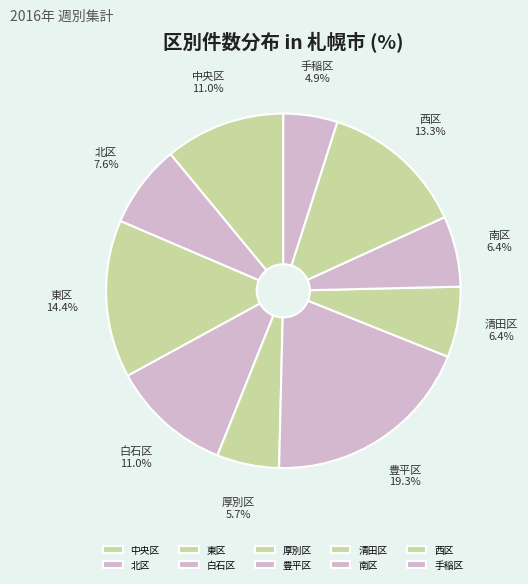

Does 中央区 account for over 50% of the chart?

No